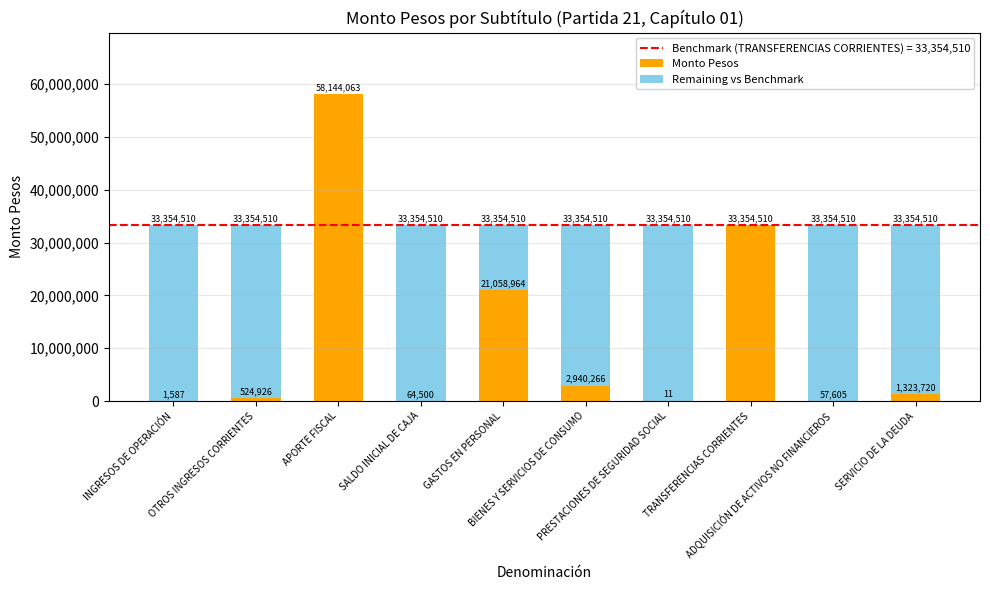

What is the highest value of the Monto Pesos series?

58144063